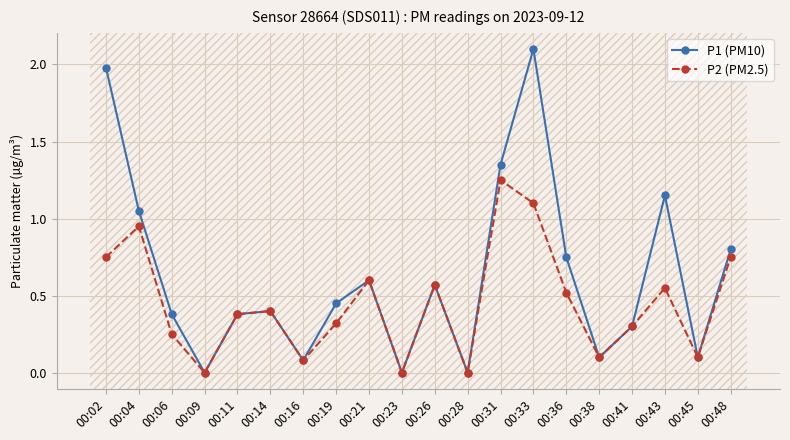

List the series in order of their peak value, highest first.

P1 (PM10), P2 (PM2.5)